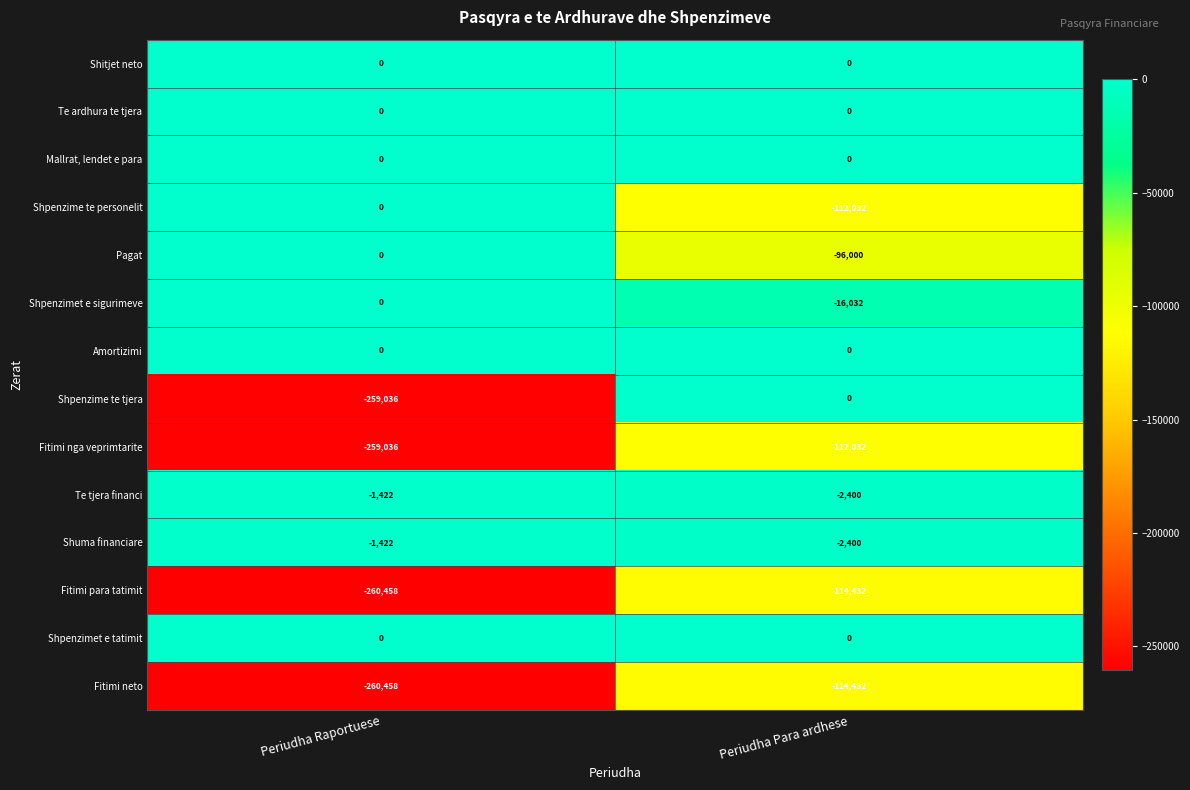

What is the total value across all series at Periudha Raportuese?

-1041832